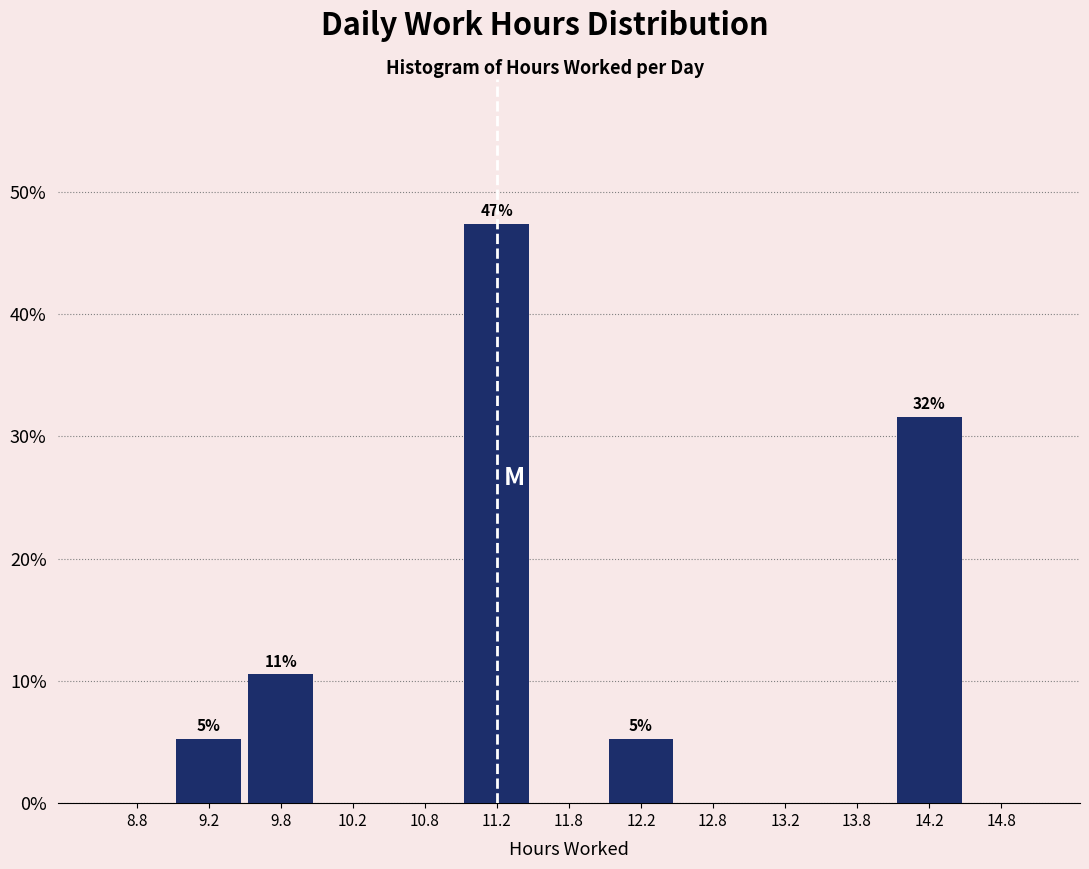

Which range on the x-axis has the tallest bar?

11.0 to 11.5